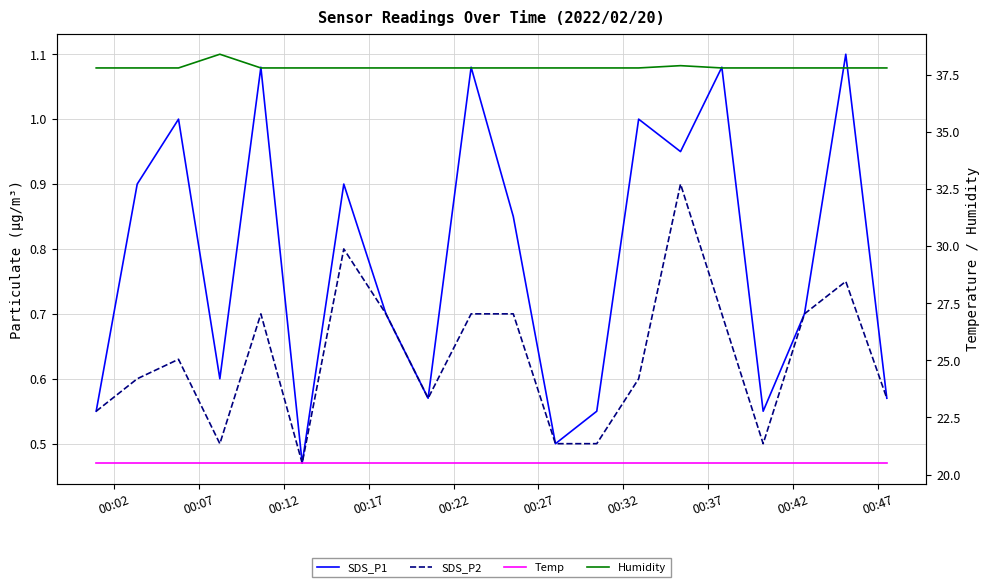

How many interior local valleys does the SDS_P1 series have?

6